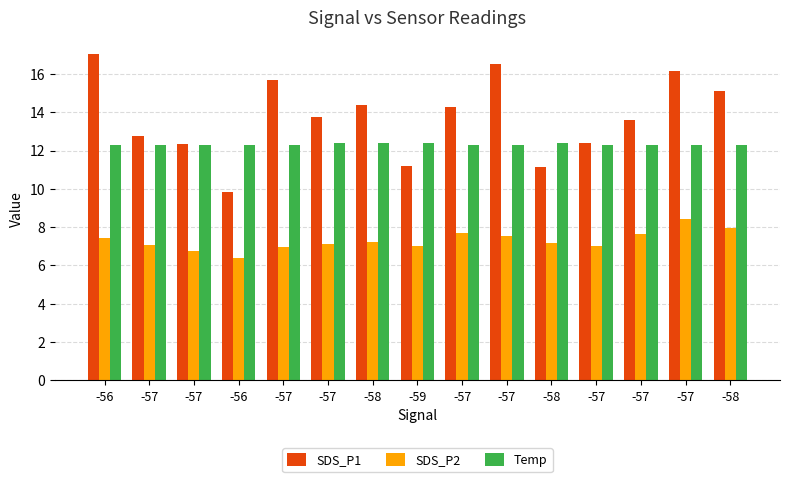

What is the label of the 15th bar from the left?

-58